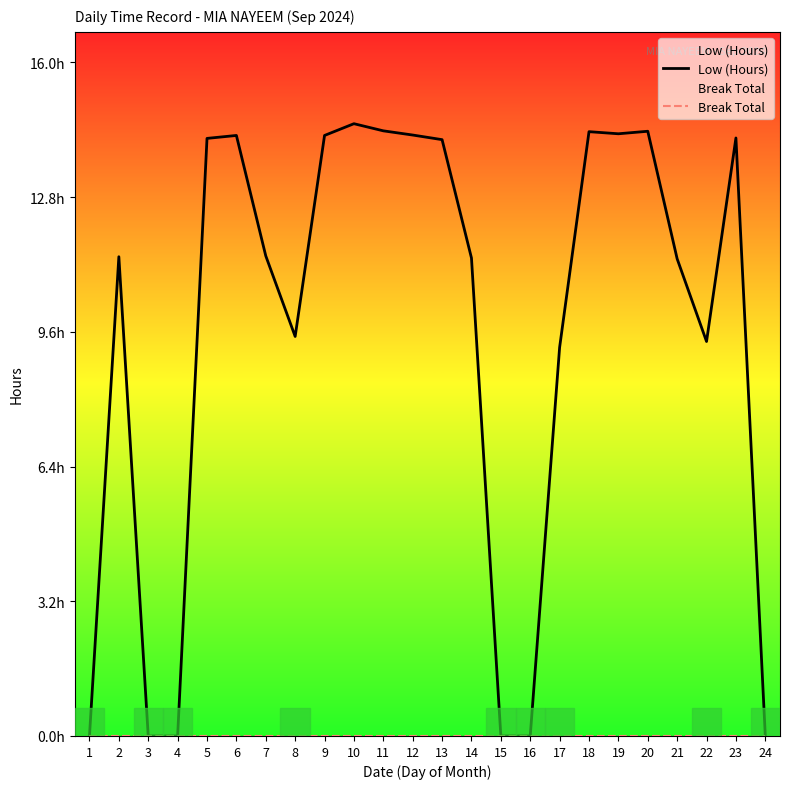

Between 9 and 20, which is larger?

20